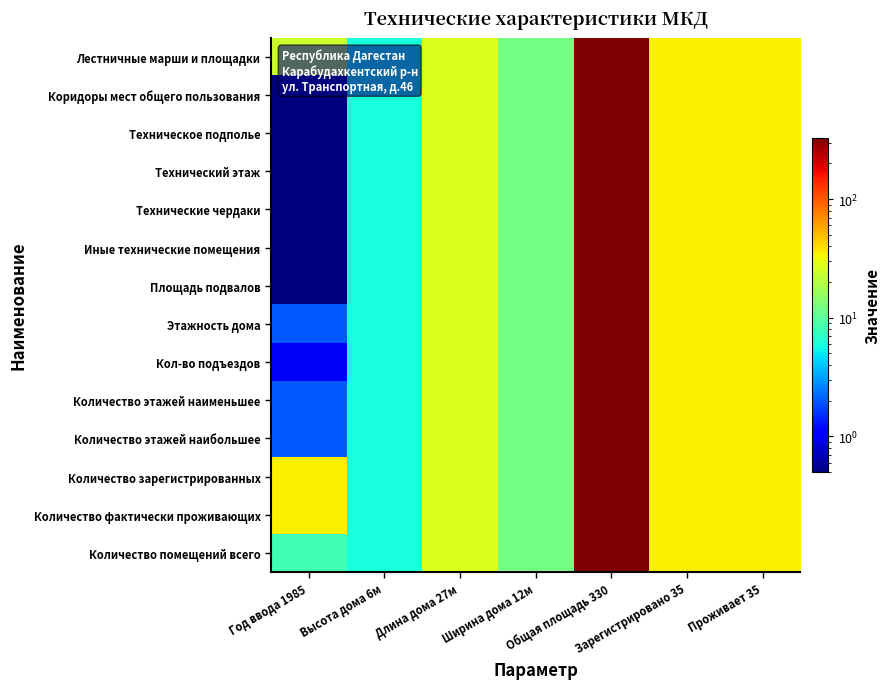

How many distinct data groups are displayed?

14